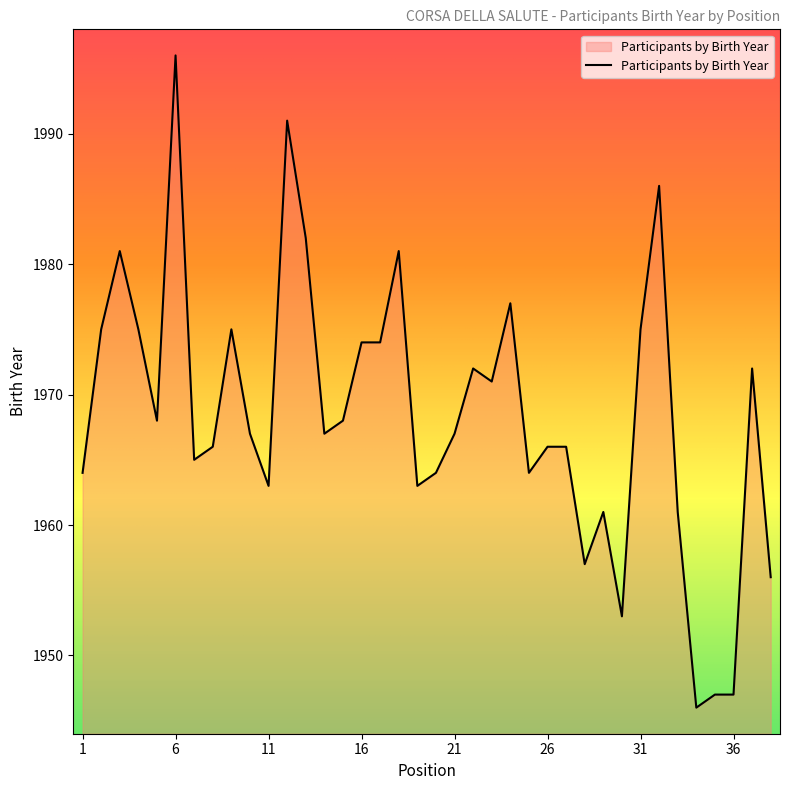

What is the greatest value displayed?

1996